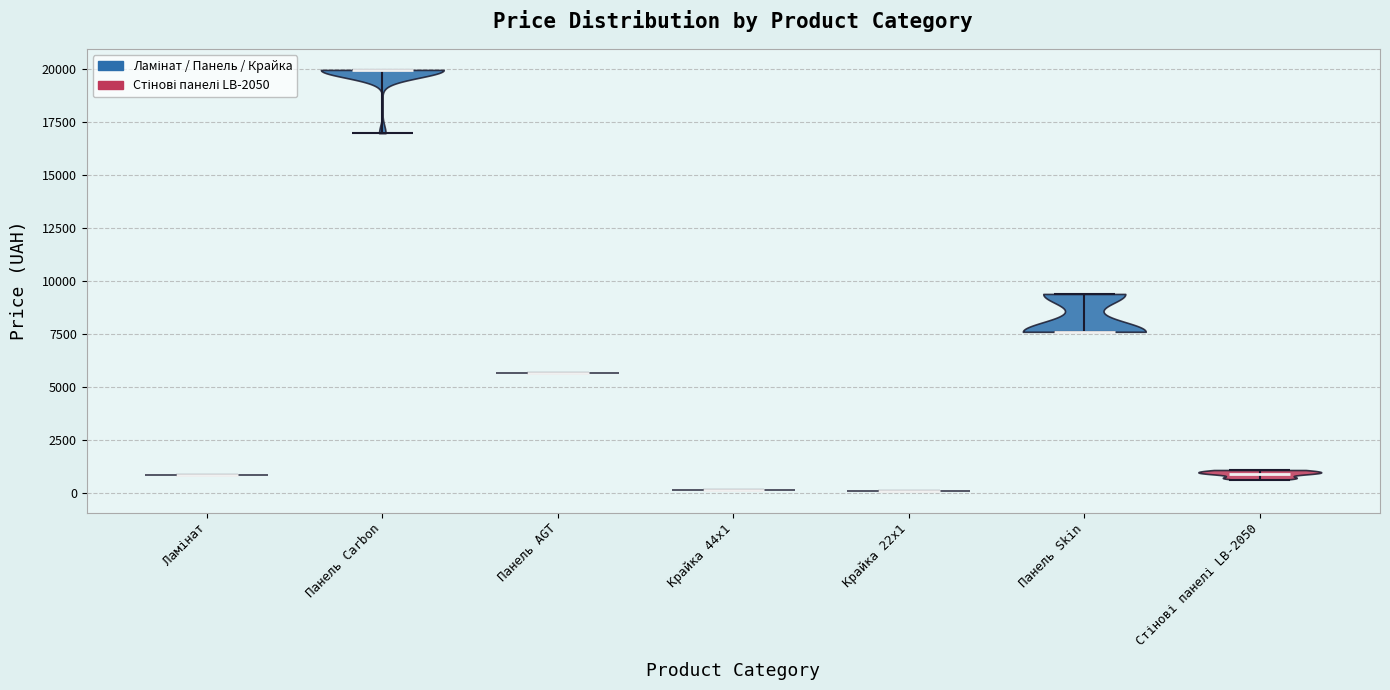

Reading left to right, read every violin against the y-axis: where its median line is, and the lowest and highest points it reaches. The values are not printed on the chart, so give them approximately, as read against the axis.

Ламінат: median line 1000, lowest point 1000, highest point 1000
Панель Carbon: median line 20000, lowest point 17000, highest point 20000
Панель AGT: median line 5500, lowest point 5500, highest point 5500
Крайка 44x1: median line 0, lowest point 0, highest point 0
Крайка 22x1: median line 0, lowest point 0, highest point 0
Панель Skin: median line 7500, lowest point 7500, highest point 9500
Стінові панелі LB-2050: median line 1000, lowest point 500, highest point 1000